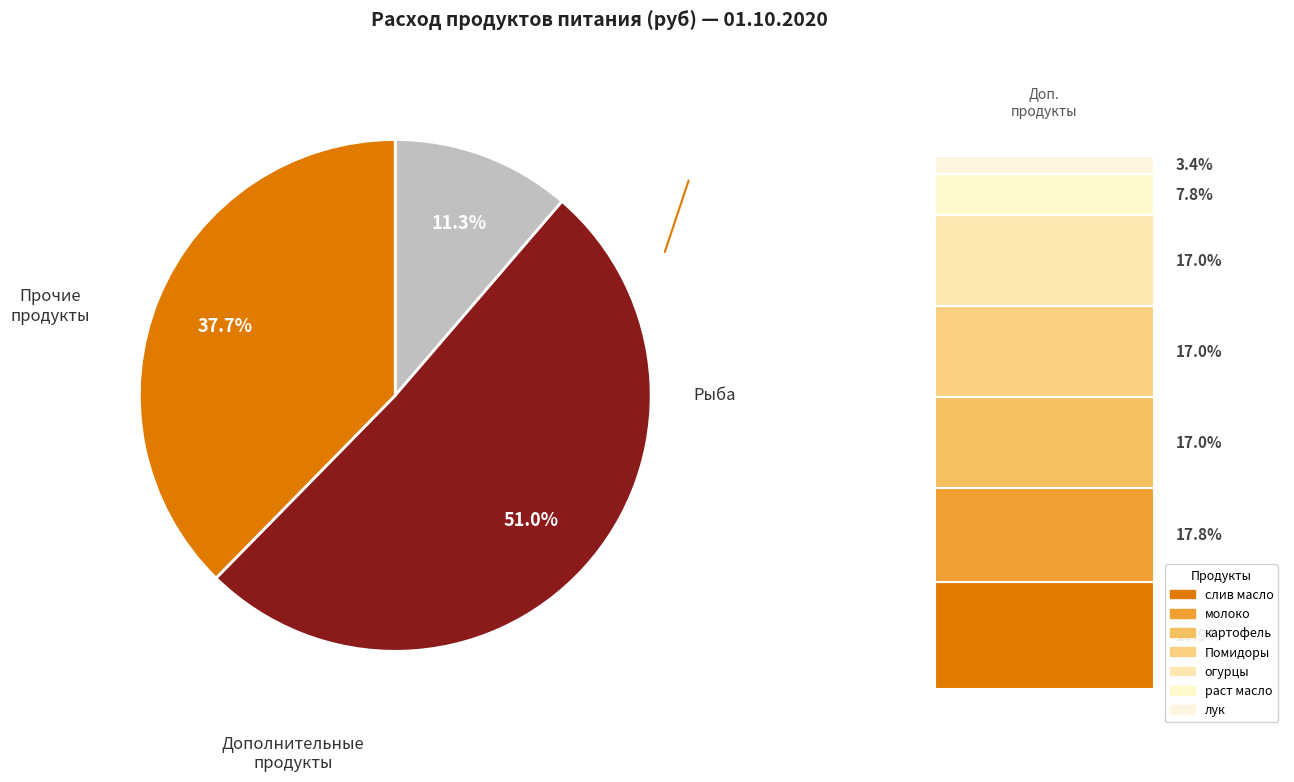

Is there any slice that represents more than half of the pie?

Yes